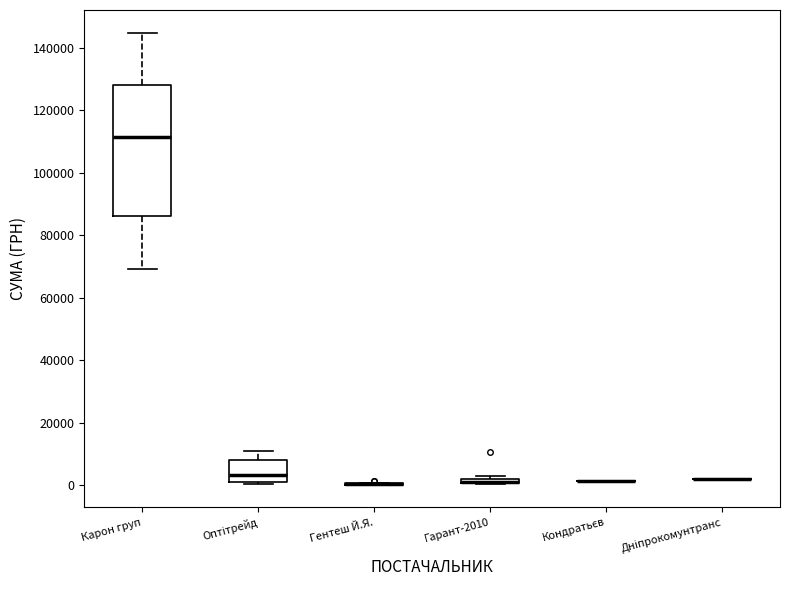

Where does the median line of the box for Оптітрейд sit on the y-axis? The values are not printed on the chart, so give them approximately, as read against the axis.

4000